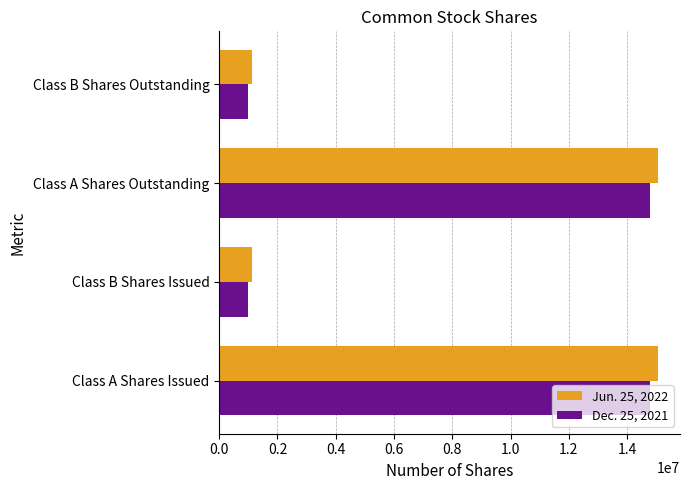

What are all the series names shown in the legend?

Jun. 25, 2022, Dec. 25, 2021